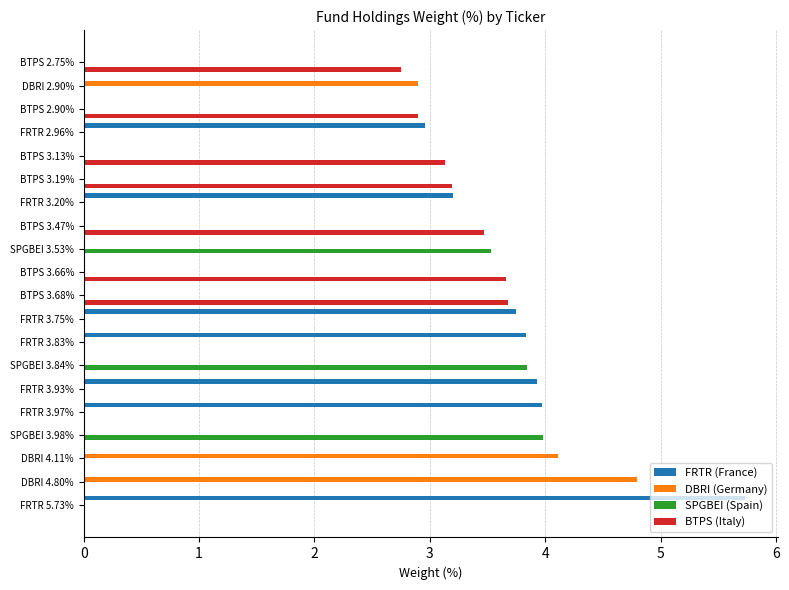

What is the average value of the BTPS (Italy) series?

1.1